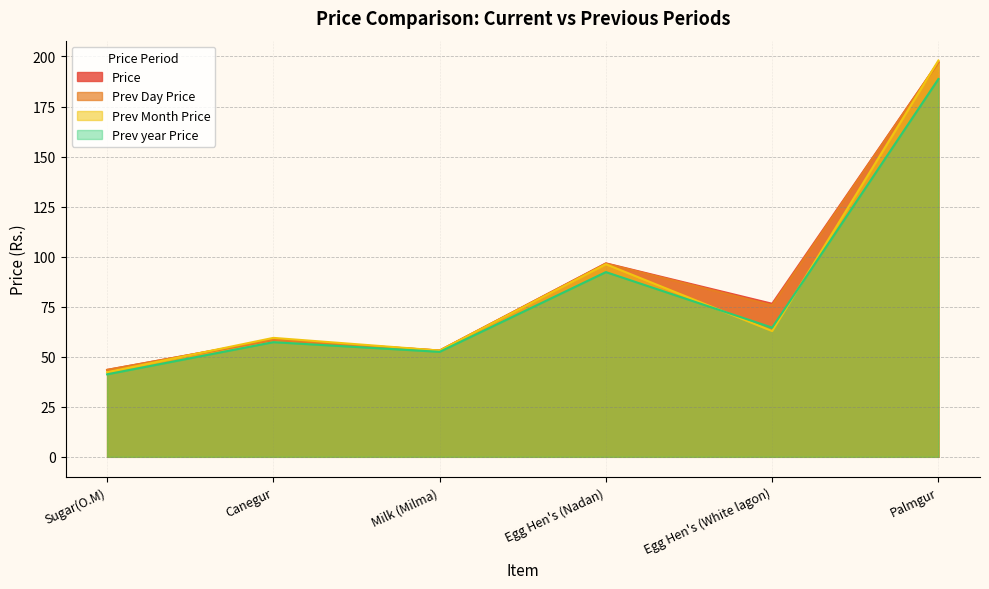

What is the label of the 6th point from the left?

Palmgur